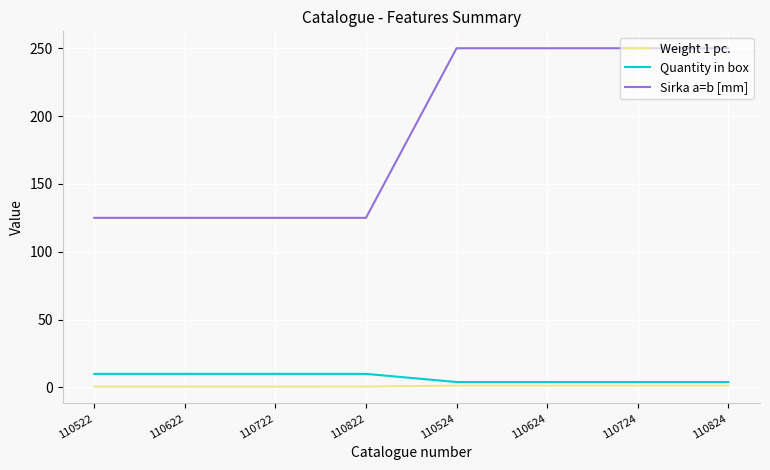

Count the Sirka a=b [mm] values in the range 125 to 250.

8